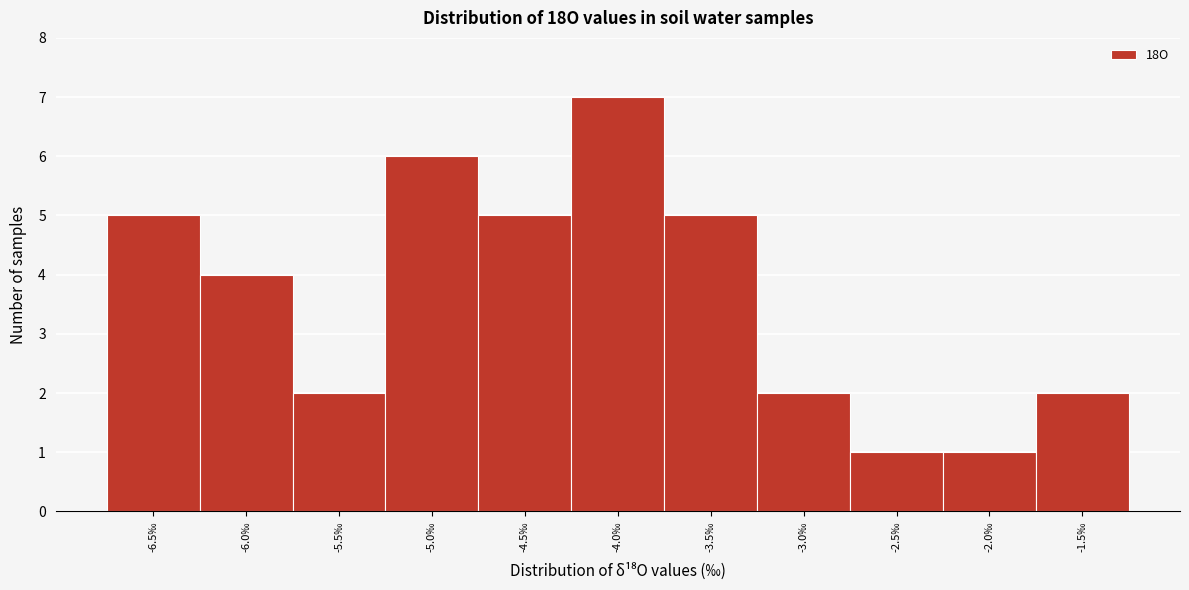

Reading left to right, what are all the values shown in this chart?

5	4	2	6	5	7	5	2	1	1	2